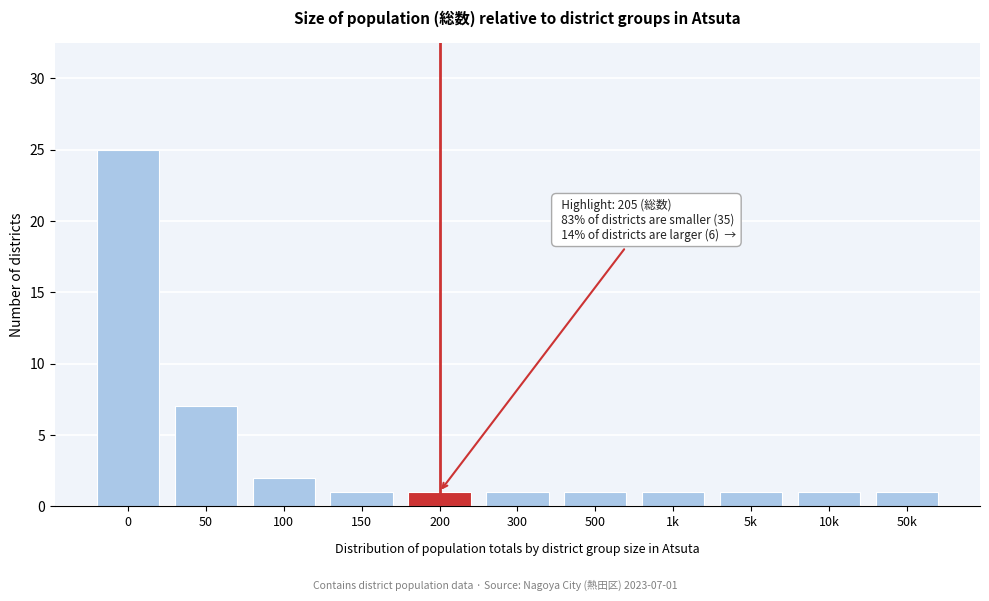

Reading left to right, list all the values displayed in this chart.

0=25	50=7	100=2	150=1	200=1	300=1	500=1	1k=1	5k=1	10k=1	50k=1